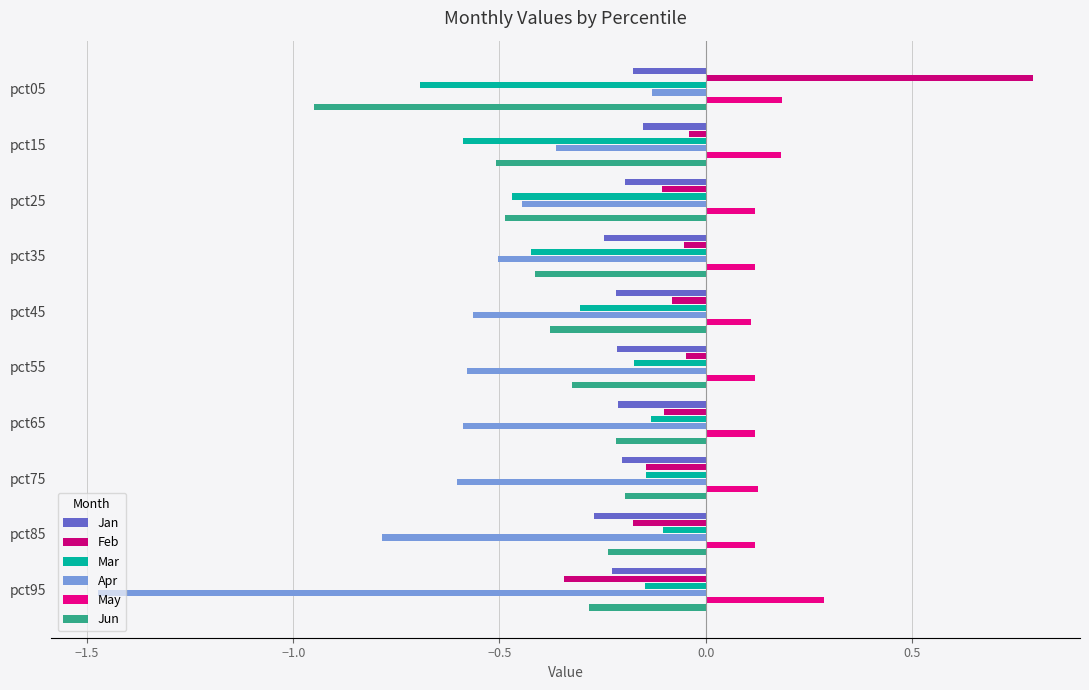

What is the sum of all Apr values?

-6.0